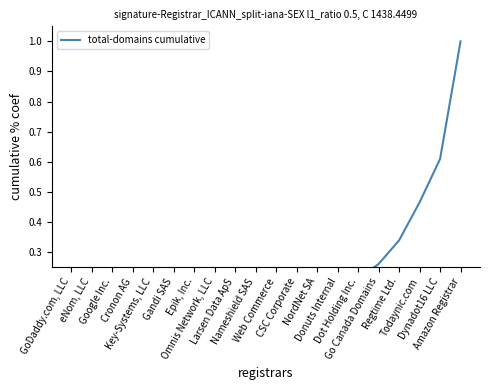

Which category has the lowest value across all series?

GoDaddy.com, LLC